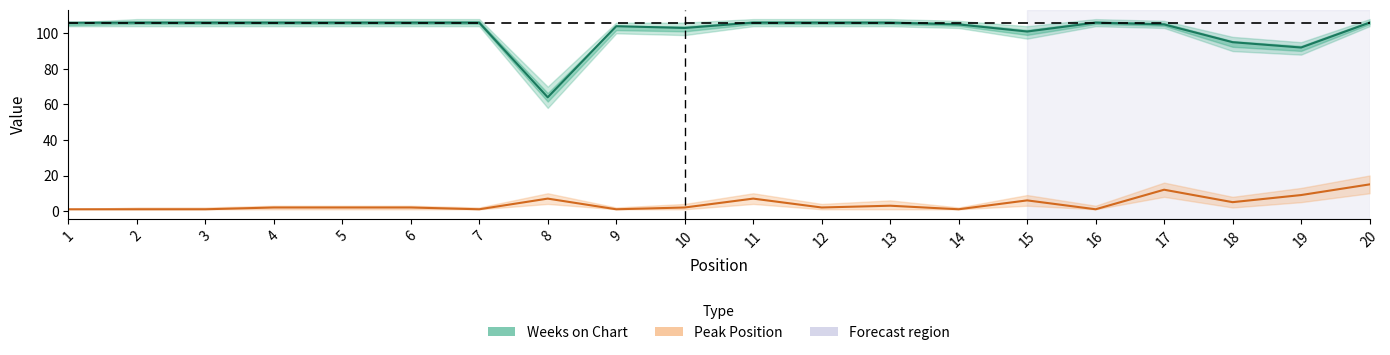

Rank the series by their maximum value, from lowest to highest.

Peak Position, Weeks on Chart